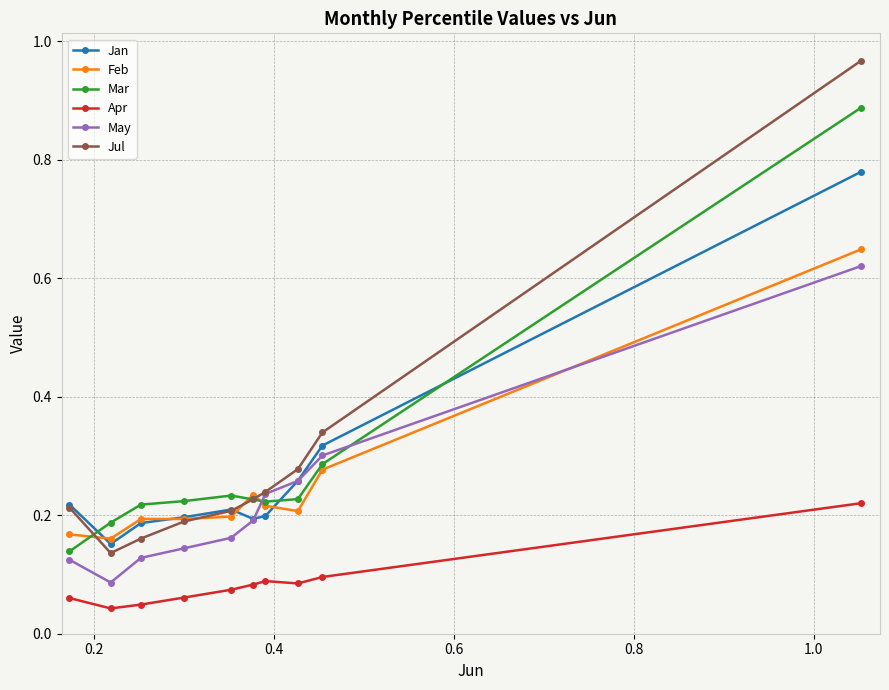

Which series has the widest spread of values?

Jul